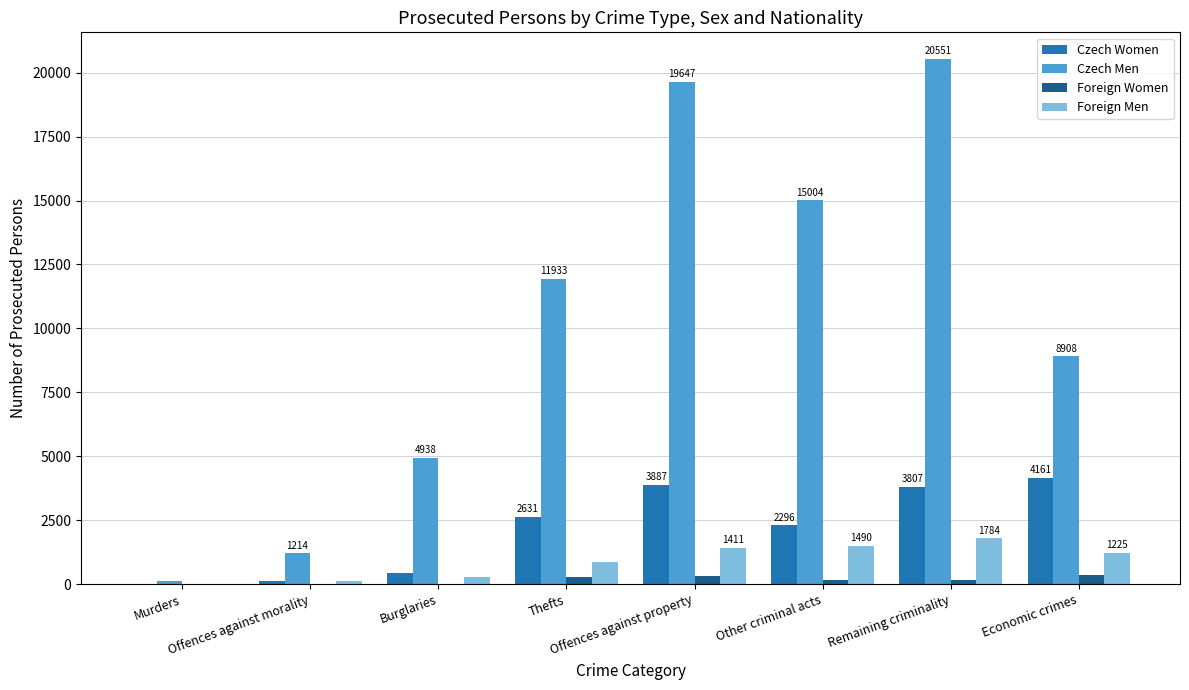

What is the maximum value shown in the chart?

20551